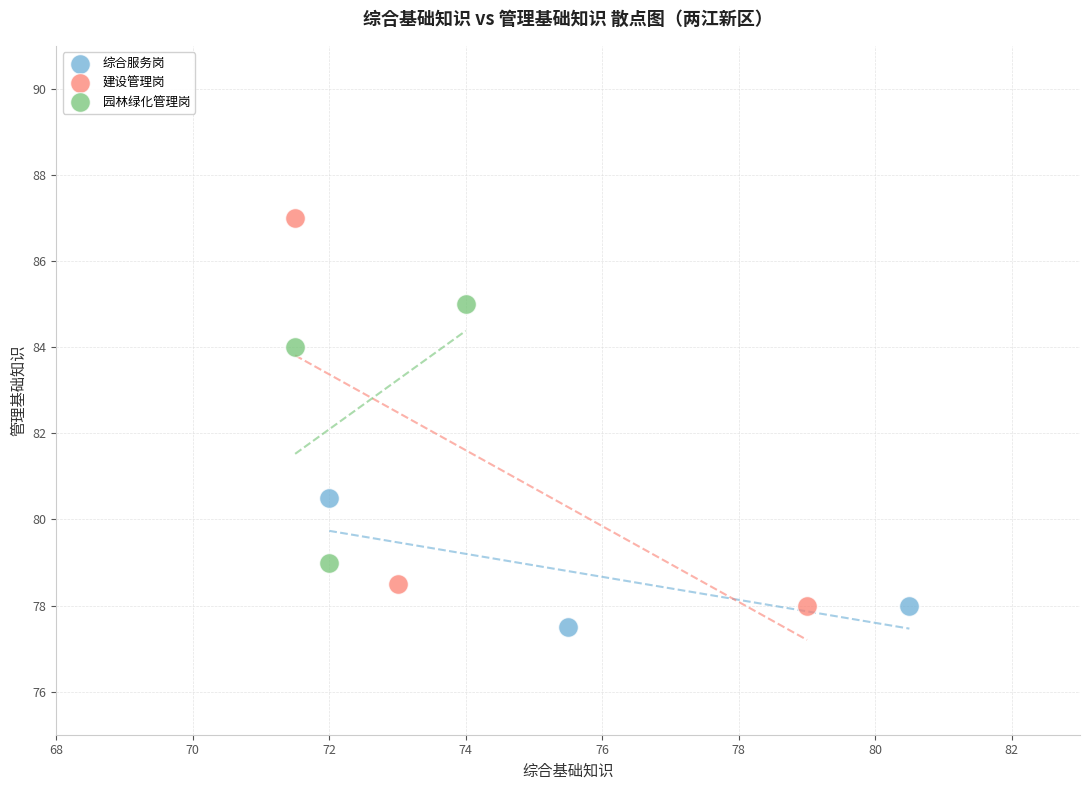

Which series reaches the maximum Y coordinate?

建设管理岗